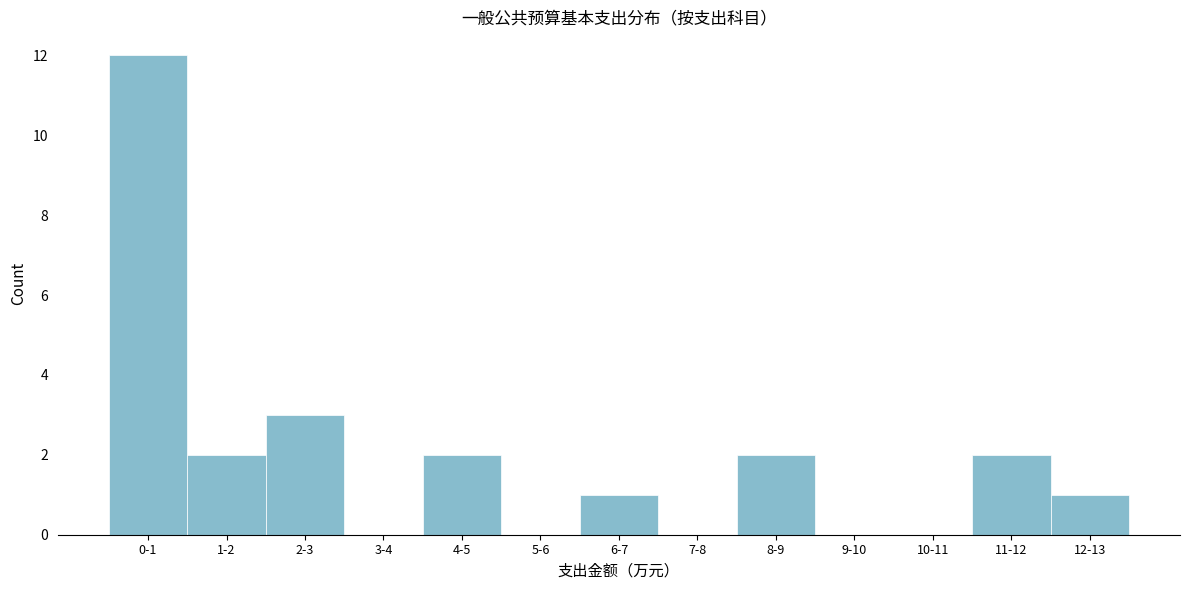

Reading left to right, list all the values displayed in this chart.

0-1=12	1-2=2	2-3=3	3-4=0	4-5=2	5-6=0	6-7=1	7-8=0	8-9=2	9-10=0	10-11=0	11-12=2	12-13=1